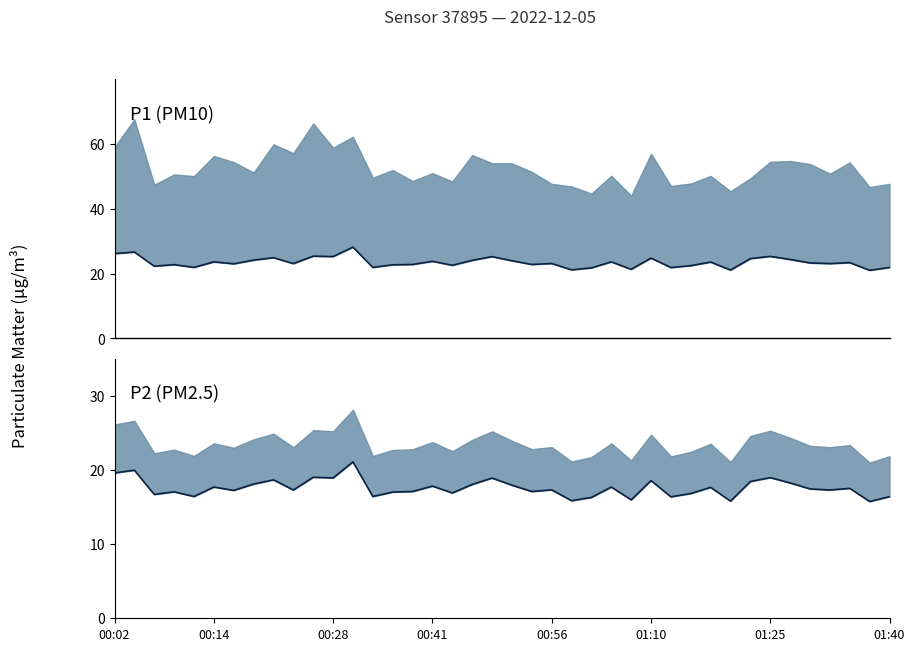

What is the sum of the P2 values at 00:41 and 10?

48.2